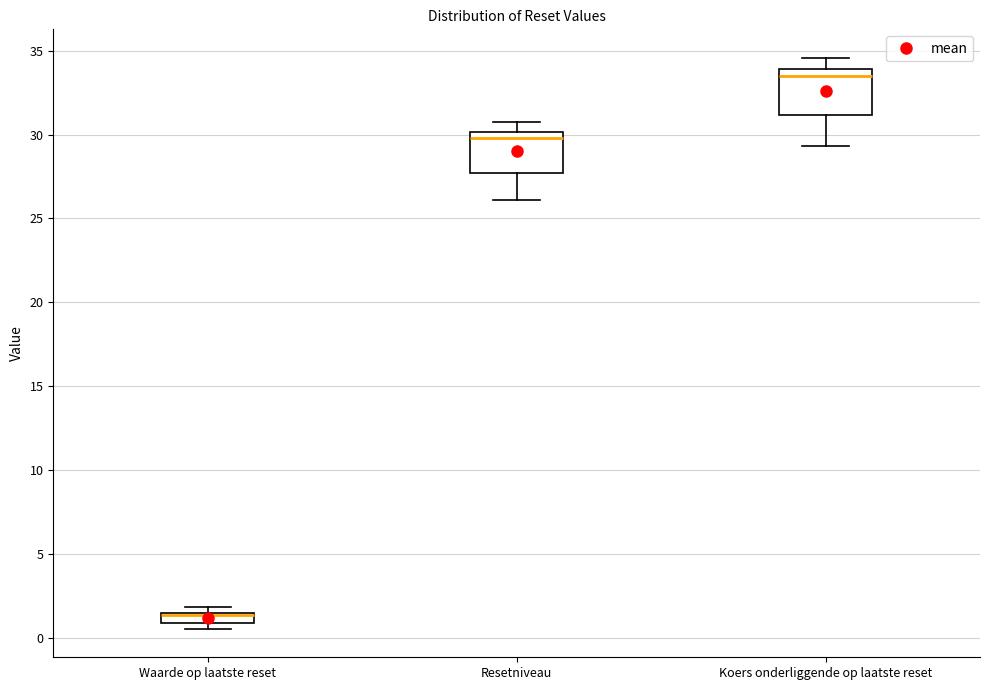

Where does the lower whisker of the box for Resetniveau end on the y-axis? The values are not printed on the chart, so give them approximately, as read against the axis.

26.0